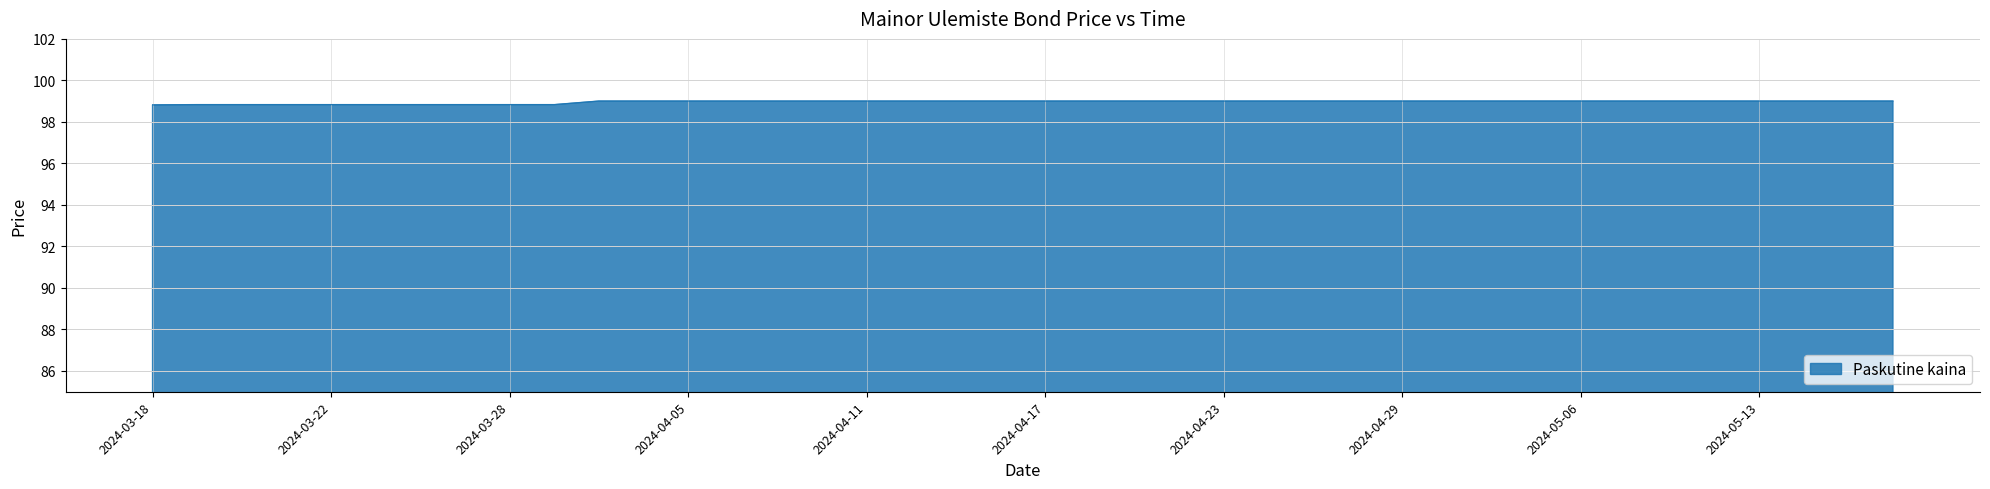

What is the minimum value shown in the chart?

98.8